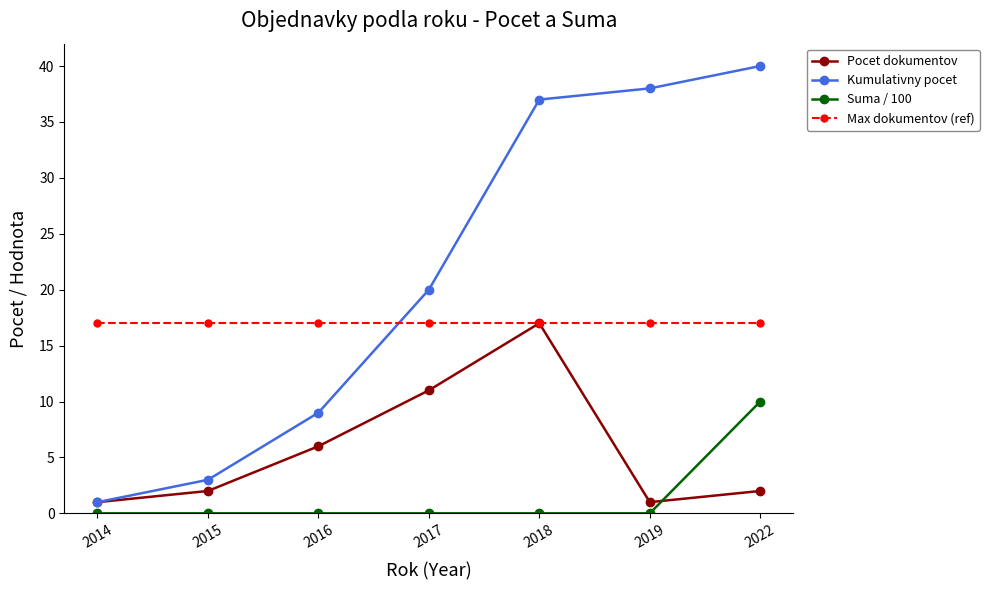

Which series has the largest total across all categories?

Kumulativny pocet